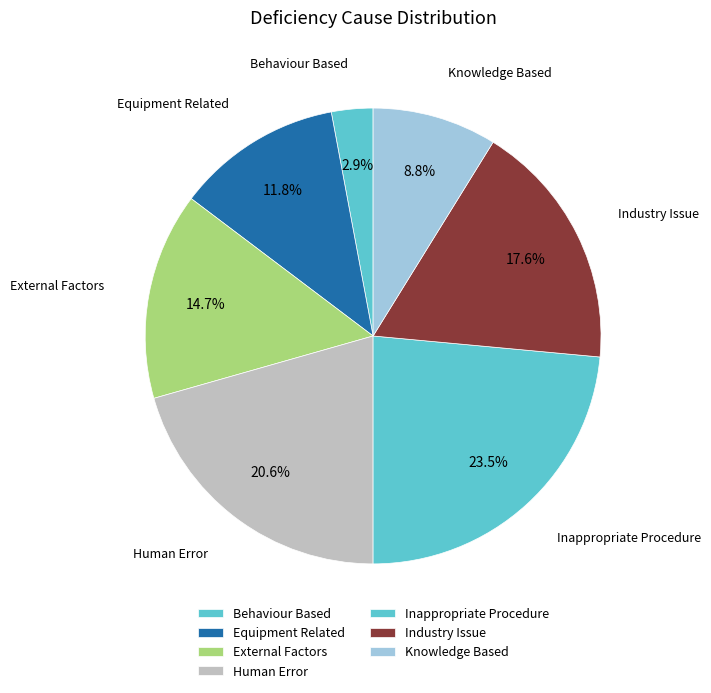

The Equipment Related slice represents 1% of the pie. True or false?

False